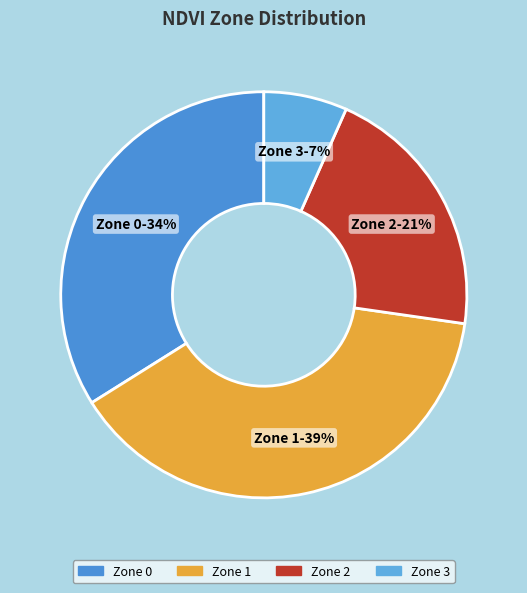

Does any single category account for the majority?

No